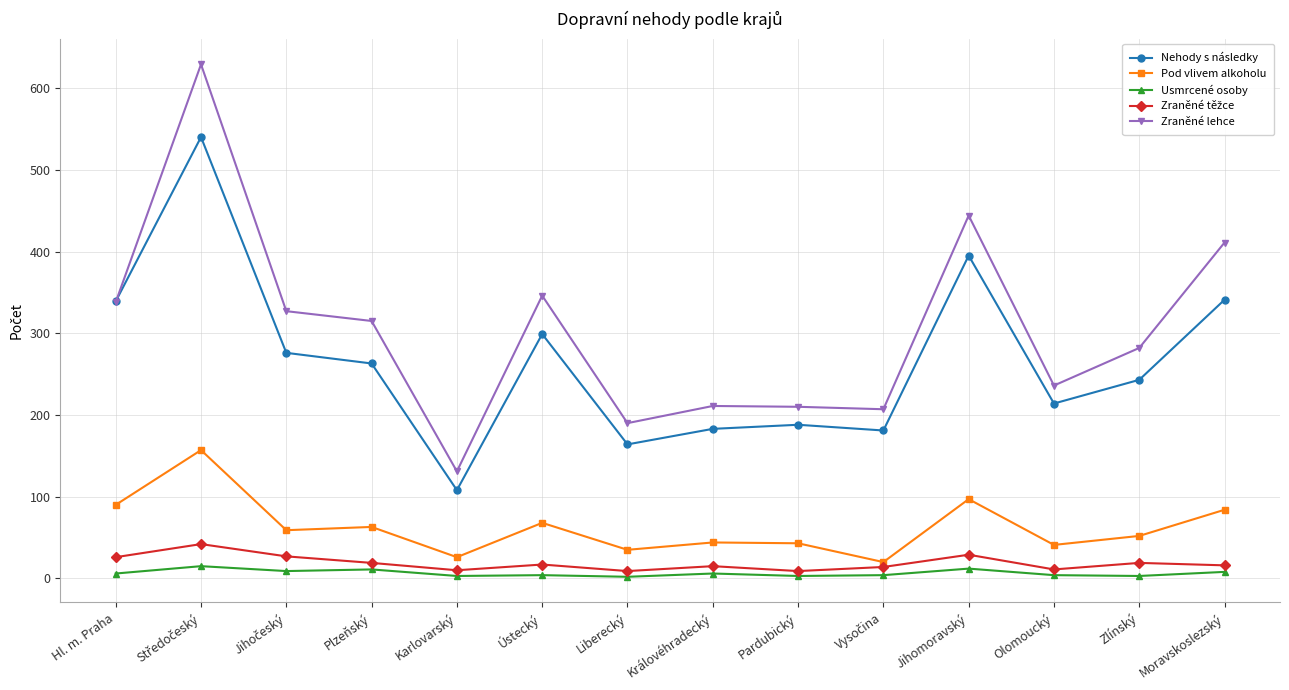

True or false: Usmrcené osoby has more than 1 points higher than both neighbors.

True